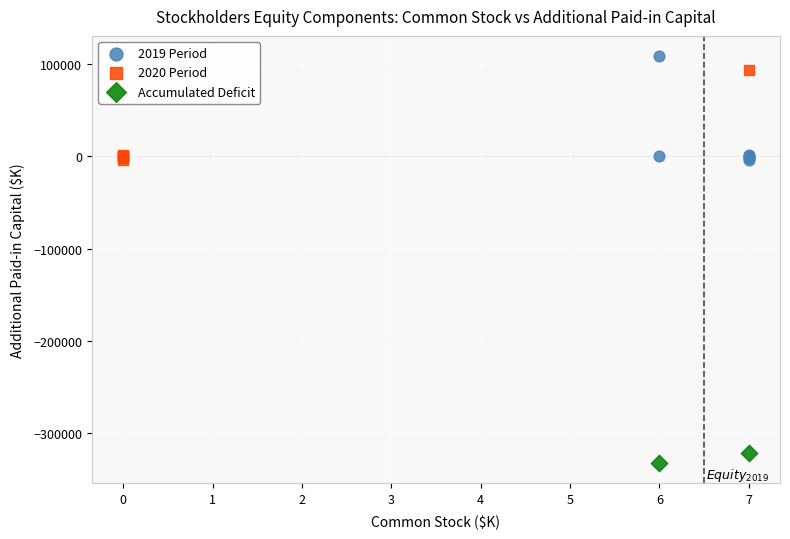

Which series has the widest spread of Y values?

2019 Period